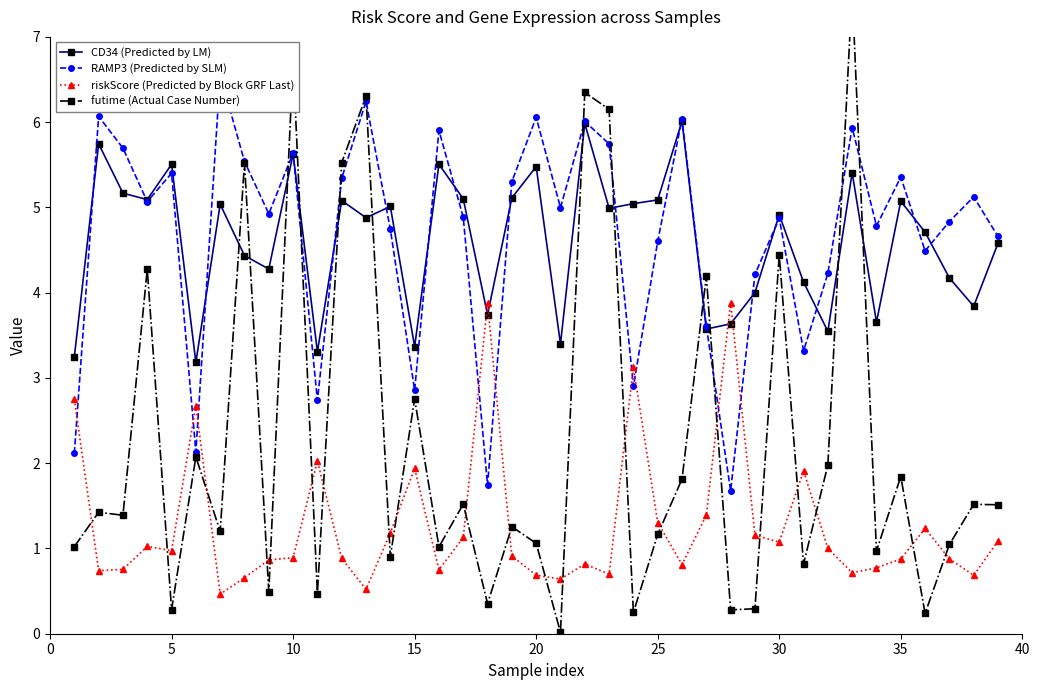

True or false: CD34 (Predicted by LM) has a value of 5.5 at 20.

True